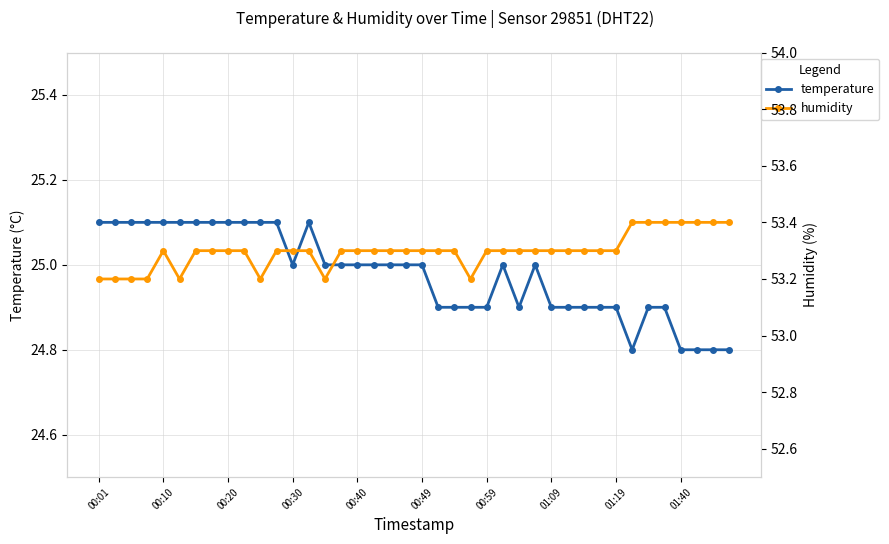

The temperature series shows 41.8 at 25. True or false?

False